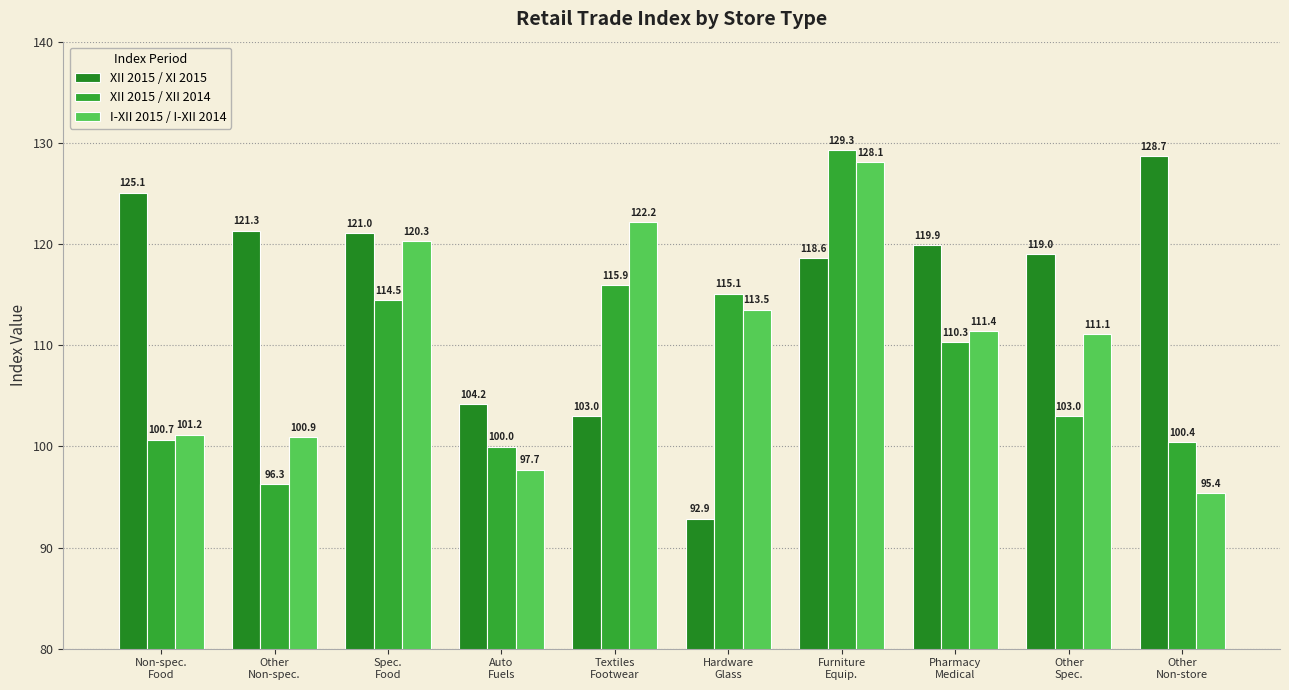

What is the label of the 1st bar from the right?

Other
Non-store